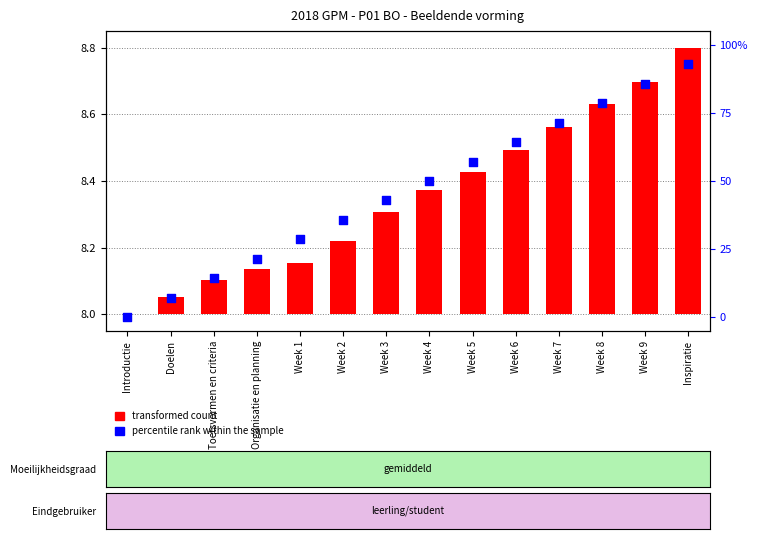

Which series has the largest Y range (max minus min)?

percentile rank within the sample